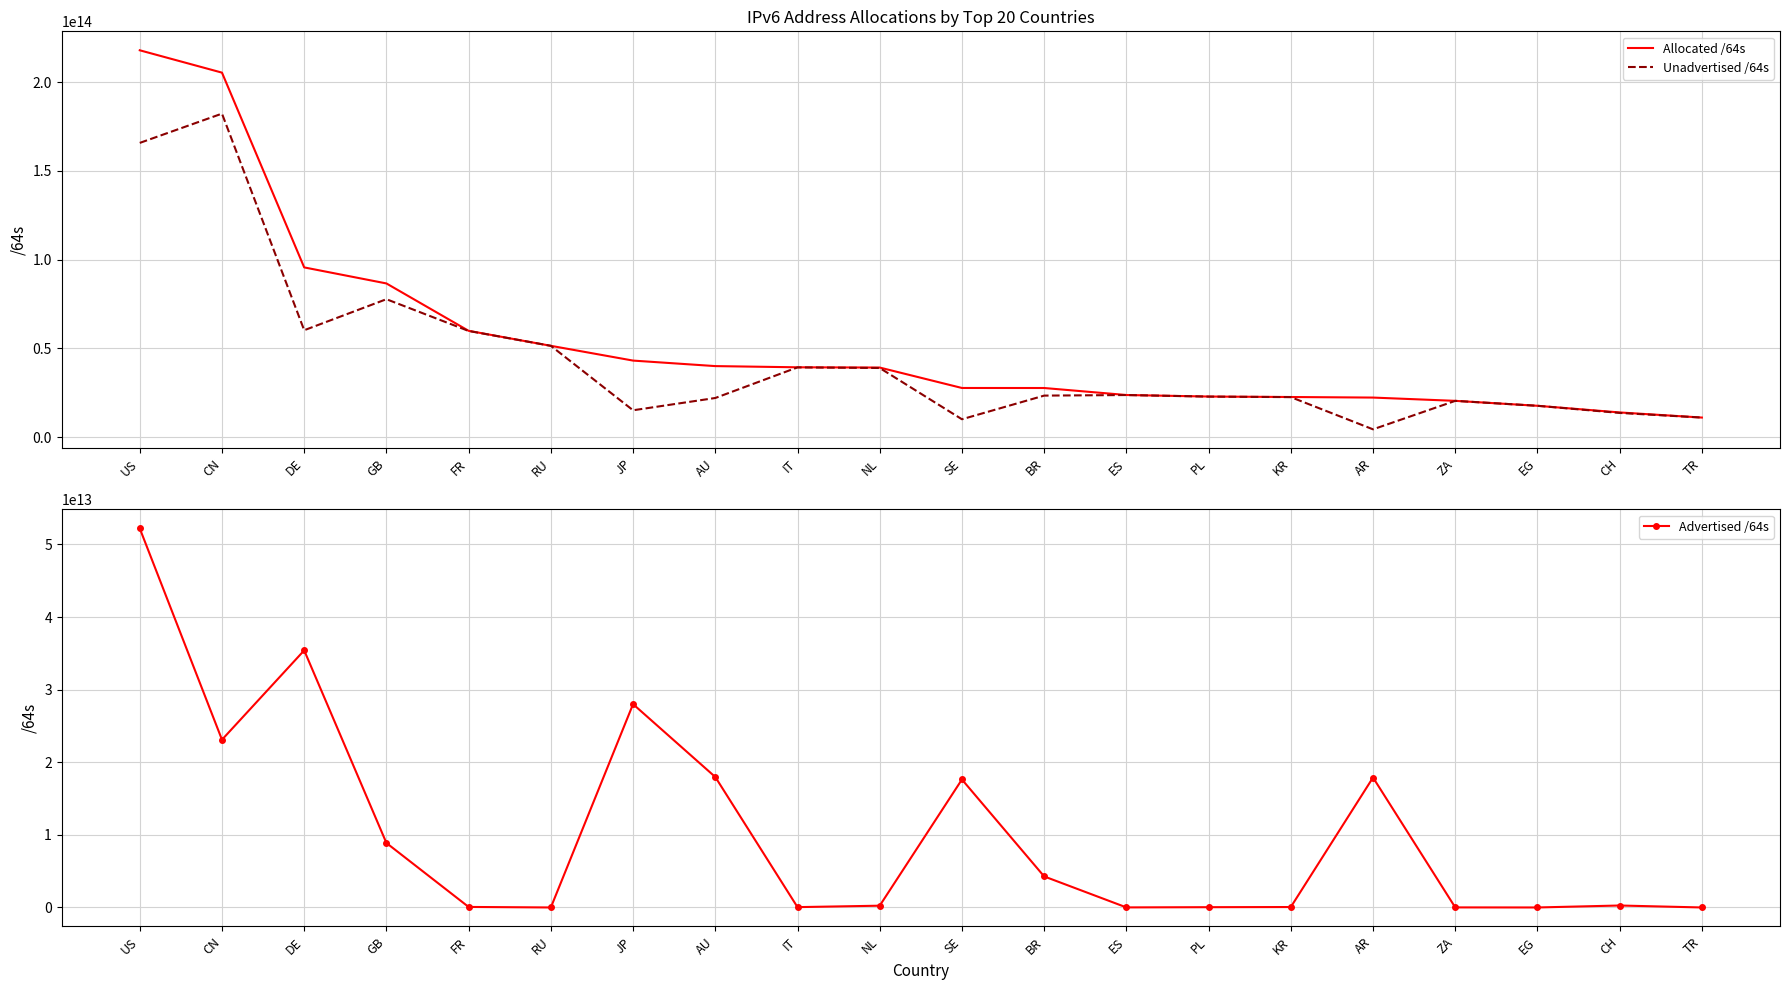

The value of Advertised /64s at FR is 76772868096. True or false?

True